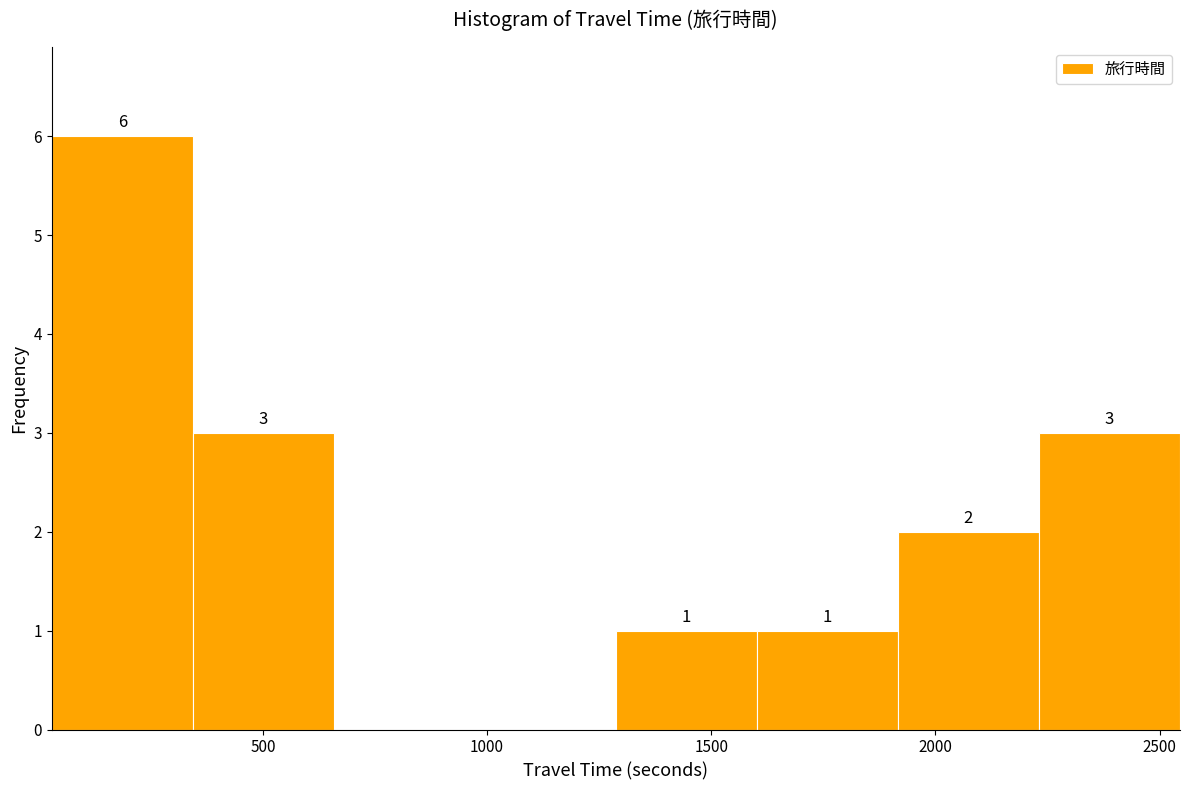

Over which range of the x-axis is the bar tallest?

50 to 350